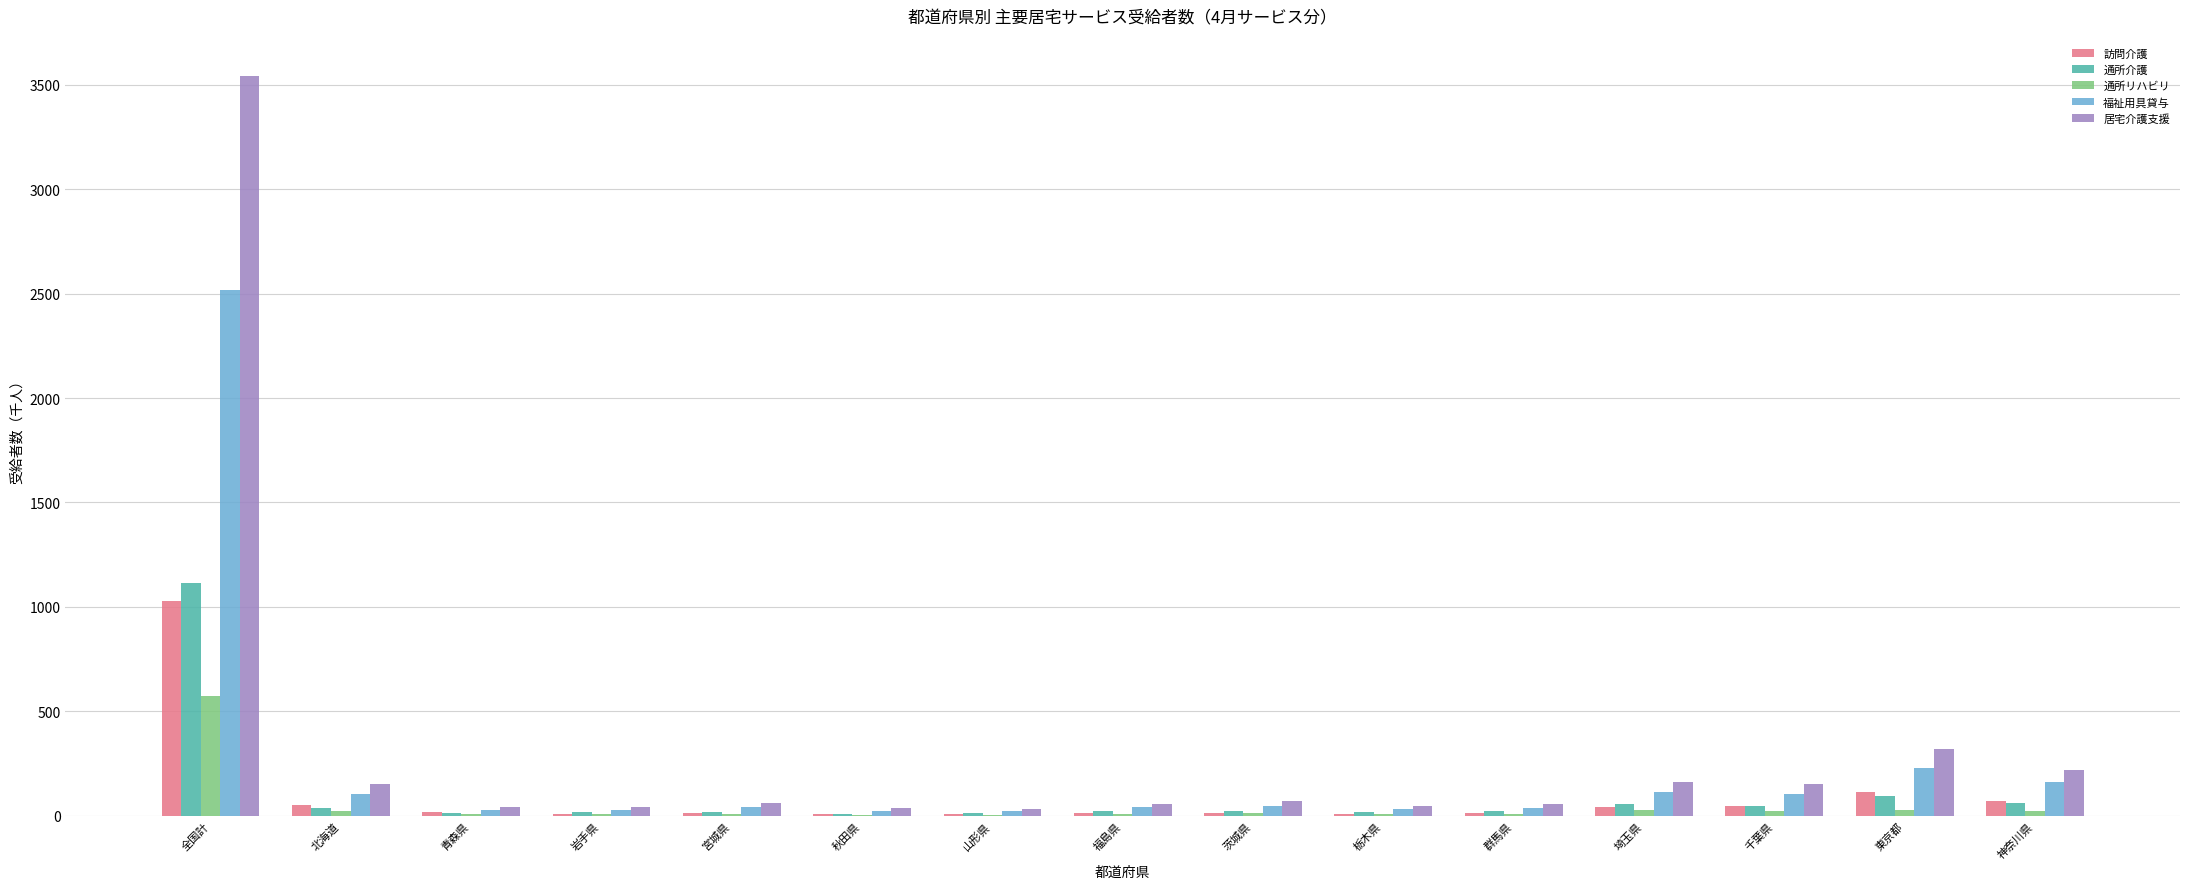

What are all the series names shown in the legend?

訪問介護, 通所介護, 通所リハビリ, 福祉用具貸与, 居宅介護支援